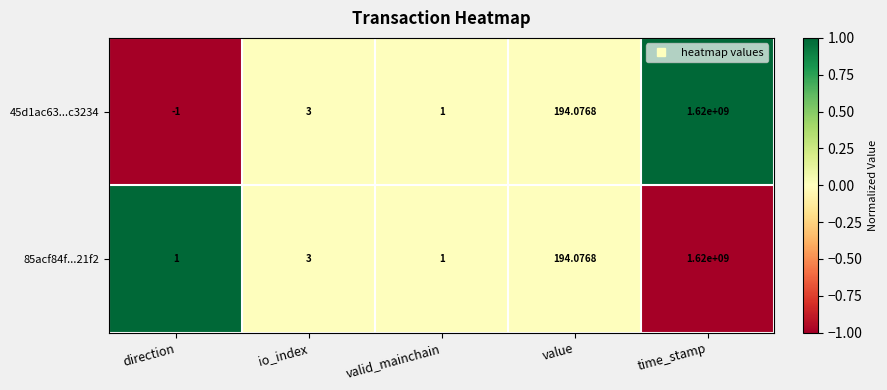

How many series are shown in this chart?

2